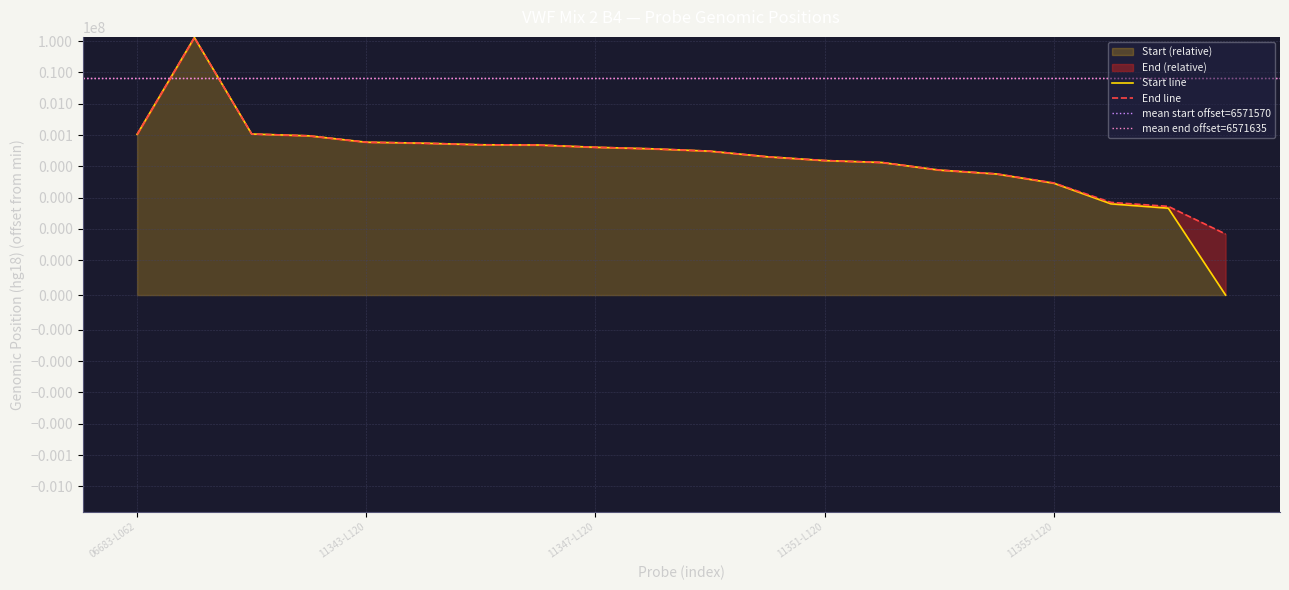

Reading left to right, extract all data points from this chart.

Start: 105103	130737307	108303	94751	59296	55152	49051	48220	40824	36402	30662	20295	15367	13330	7619	5723	2903	636	462	0
End: 105172	130737373	108366	94820	59350	55218	49117	48277	40875	36468	30731	20358	15430	13399	7679	5792	2968	708	528	69